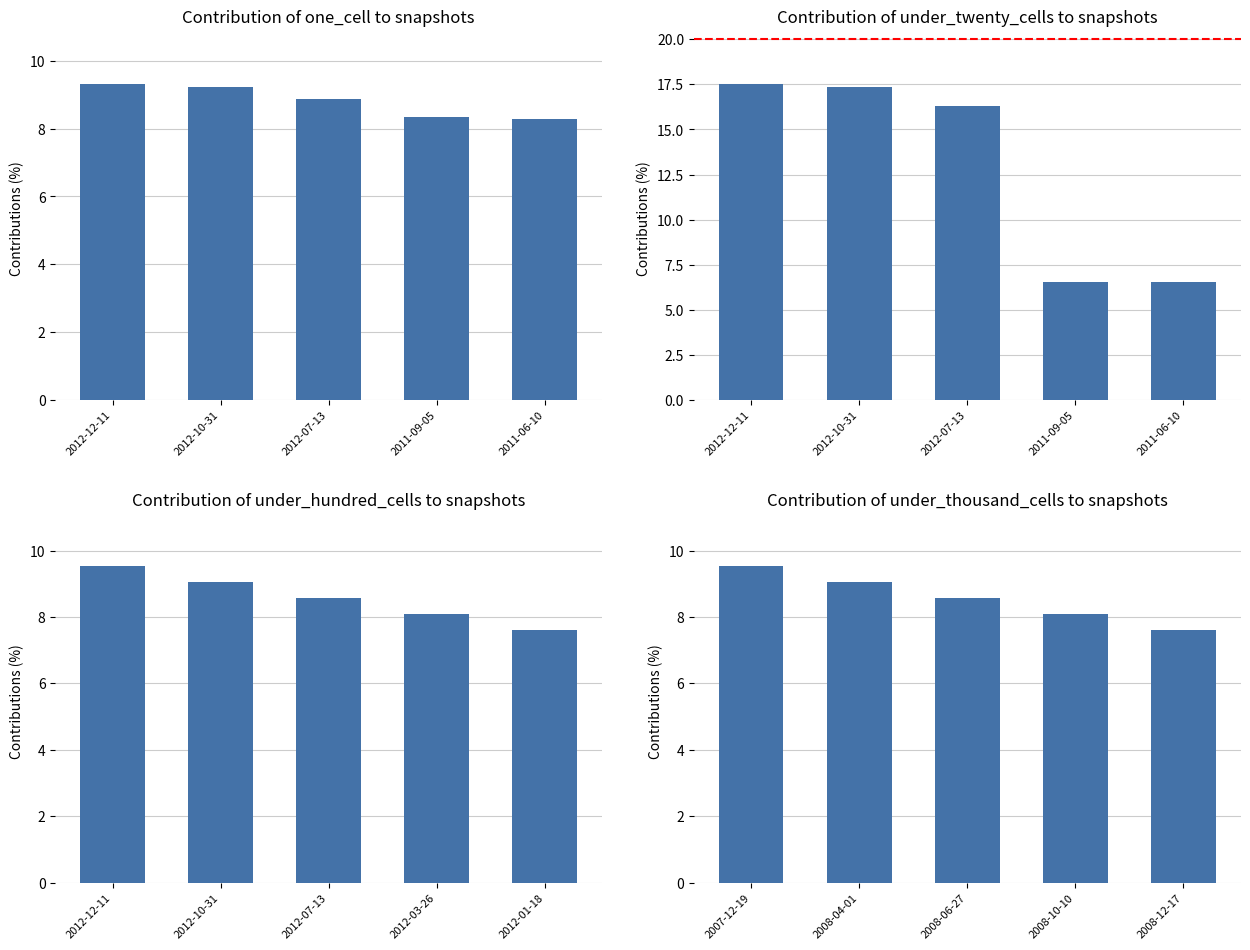

What position from the left is 2012-12-11?

1